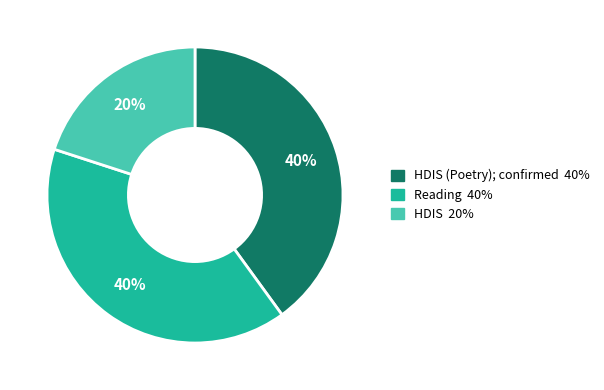

Does any single category account for the majority?

No